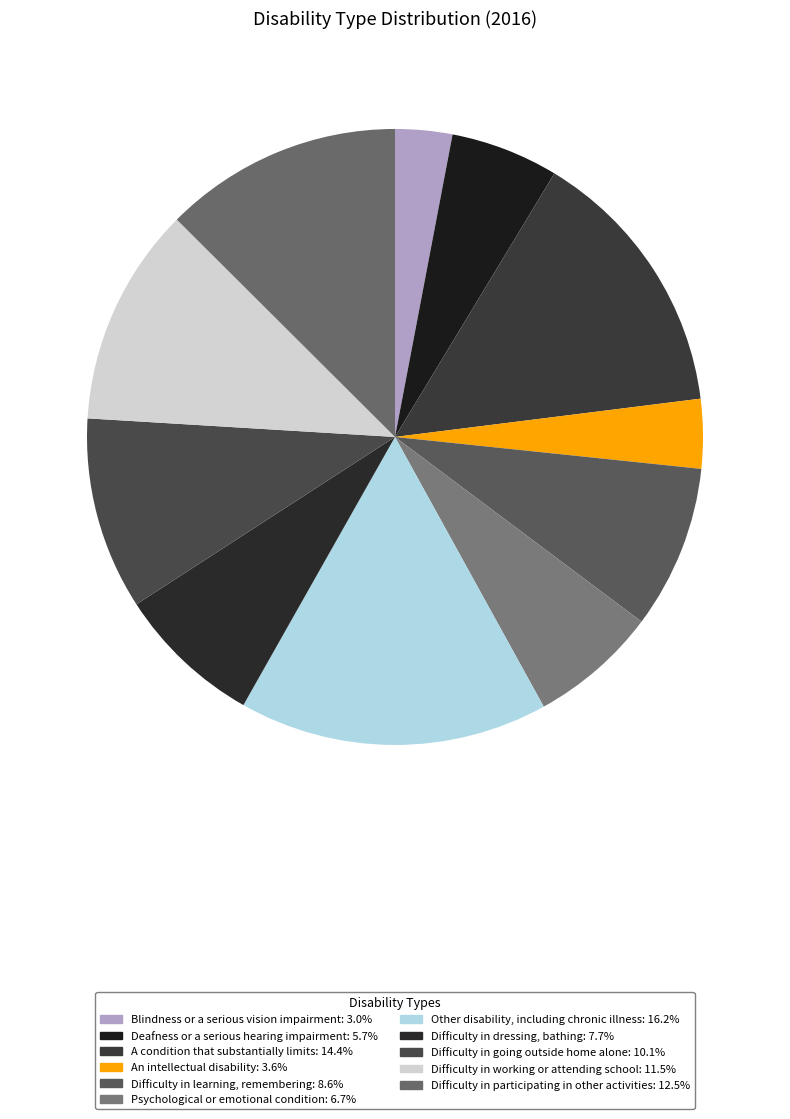

To the nearest percent, what is the difference between the largest and smallest slice percentages?

13%